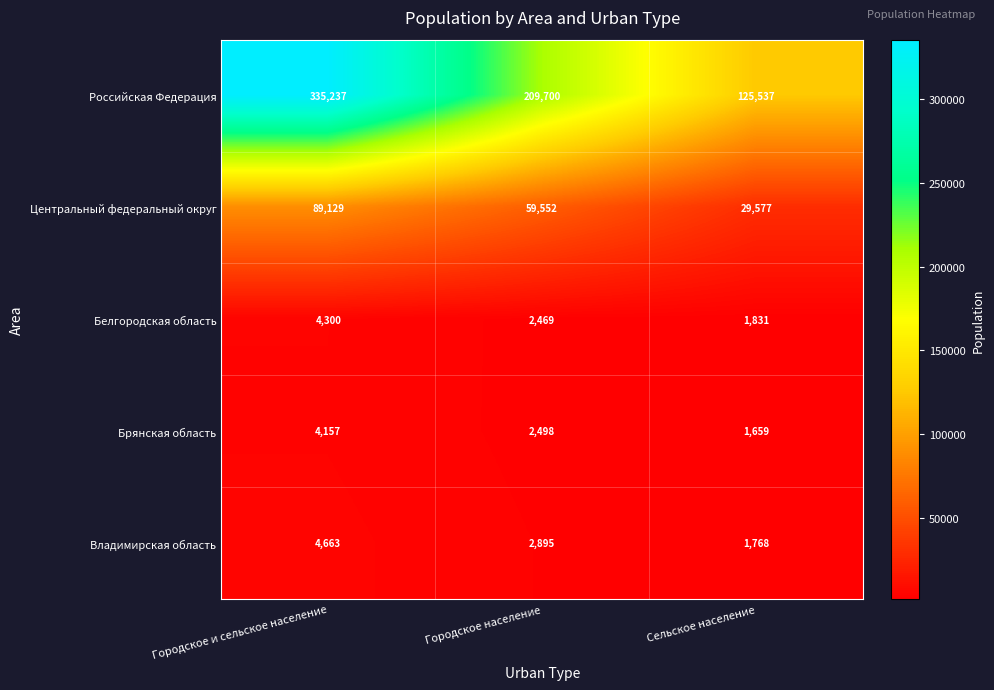

At which label is Владимирская область closest to 3215?

Городское население